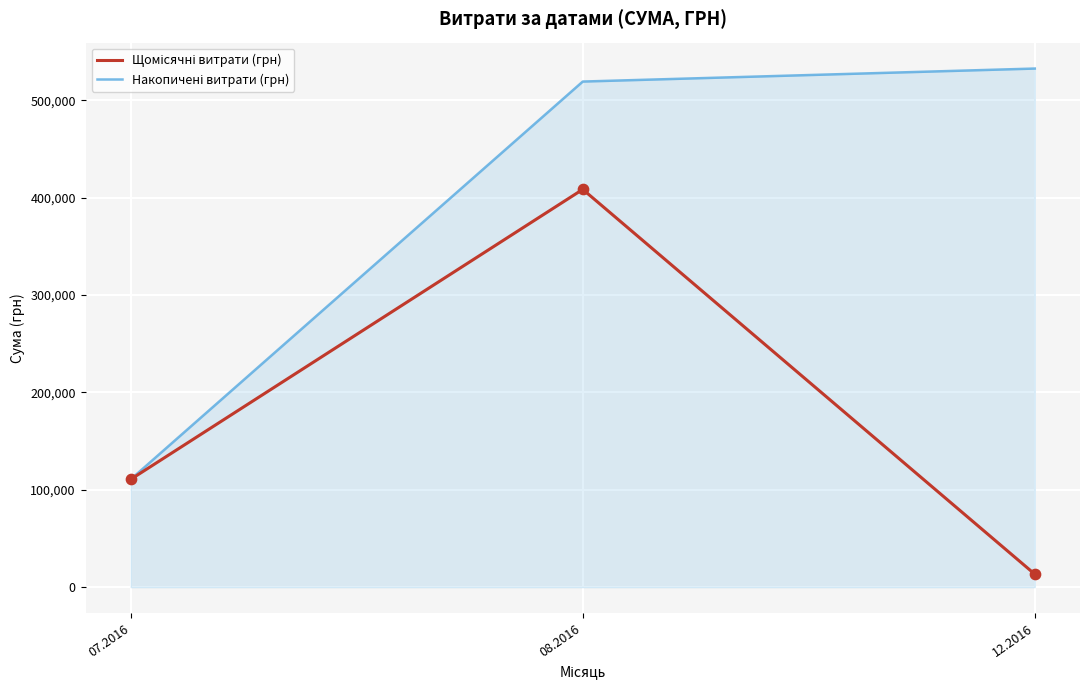

What is the total value across all series at 08.2016?

928012.1